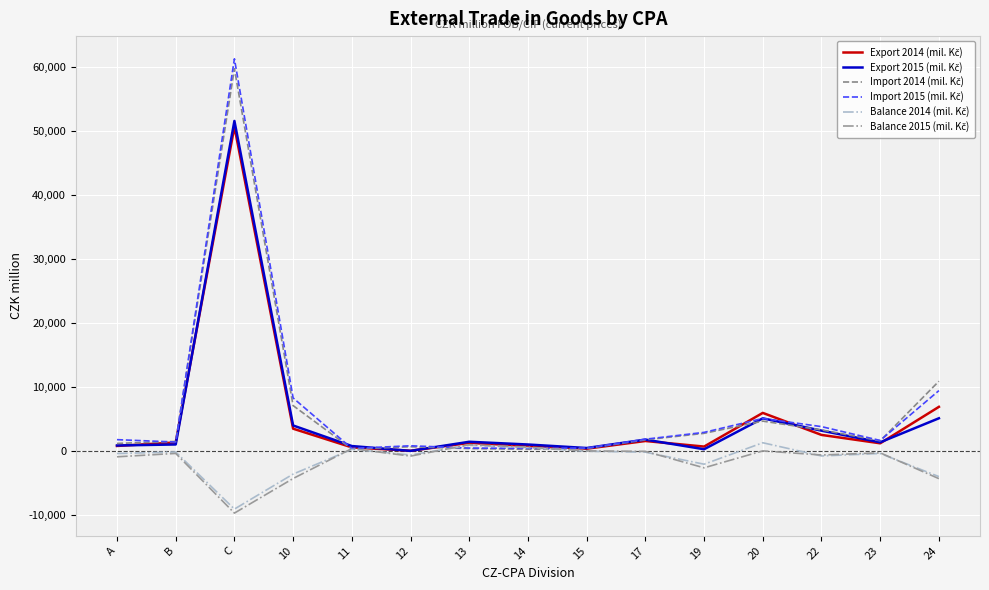

Which category has the lowest value across all series?

C